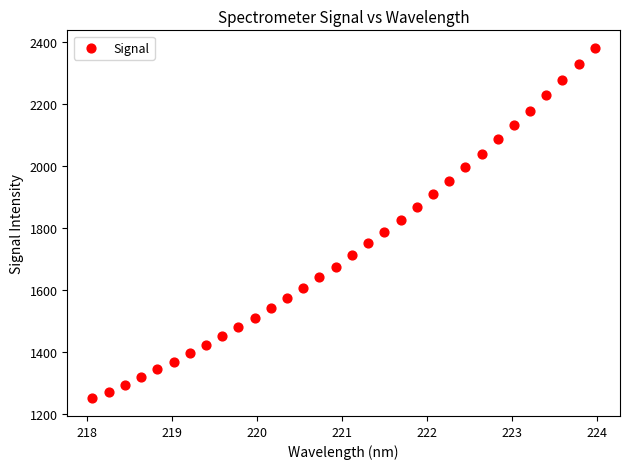

What is the range of Y values (max minus min)?

1130.3